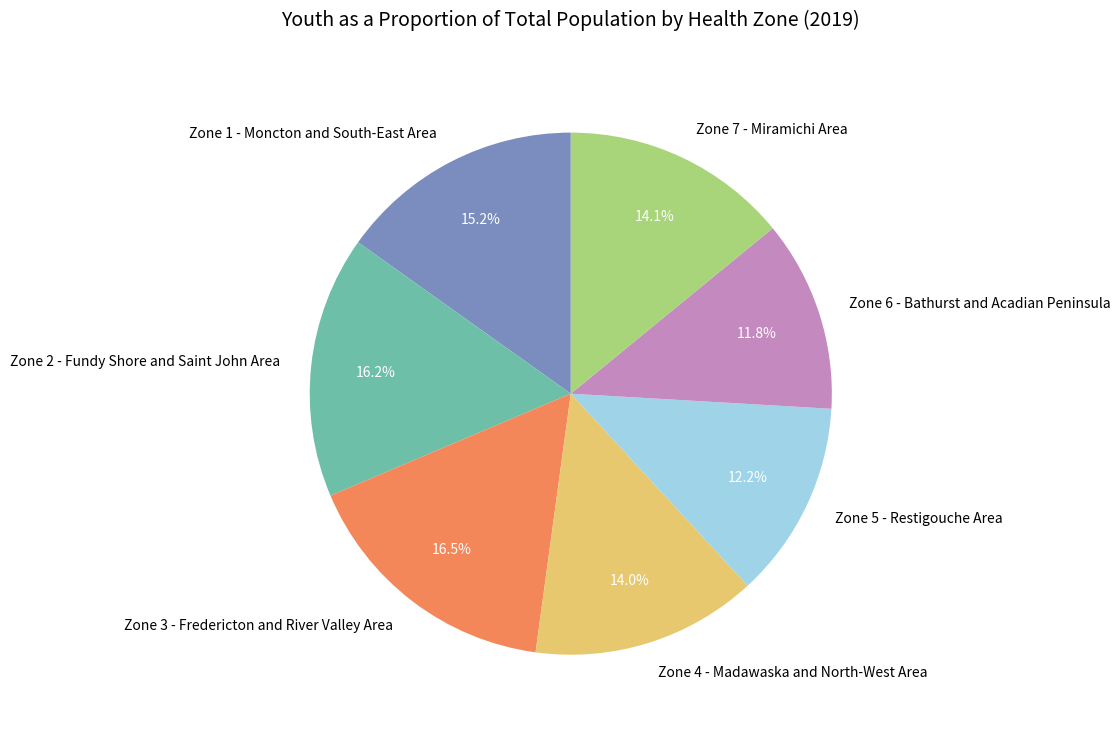

Which has a higher value, Zone 6 - Bathurst and Acadian Peninsula or Zone 1 - Moncton and South-East Area?

Zone 1 - Moncton and South-East Area